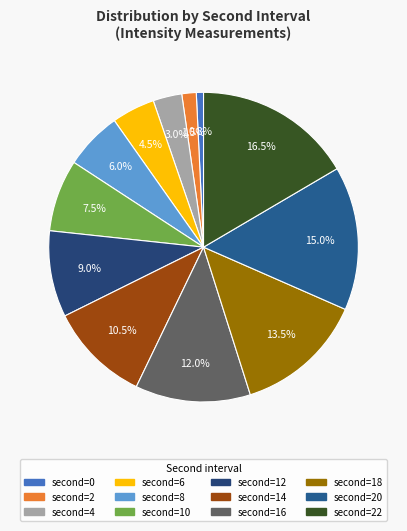

To the nearest percent, what is the difference between the largest and smallest slice percentages?

16%